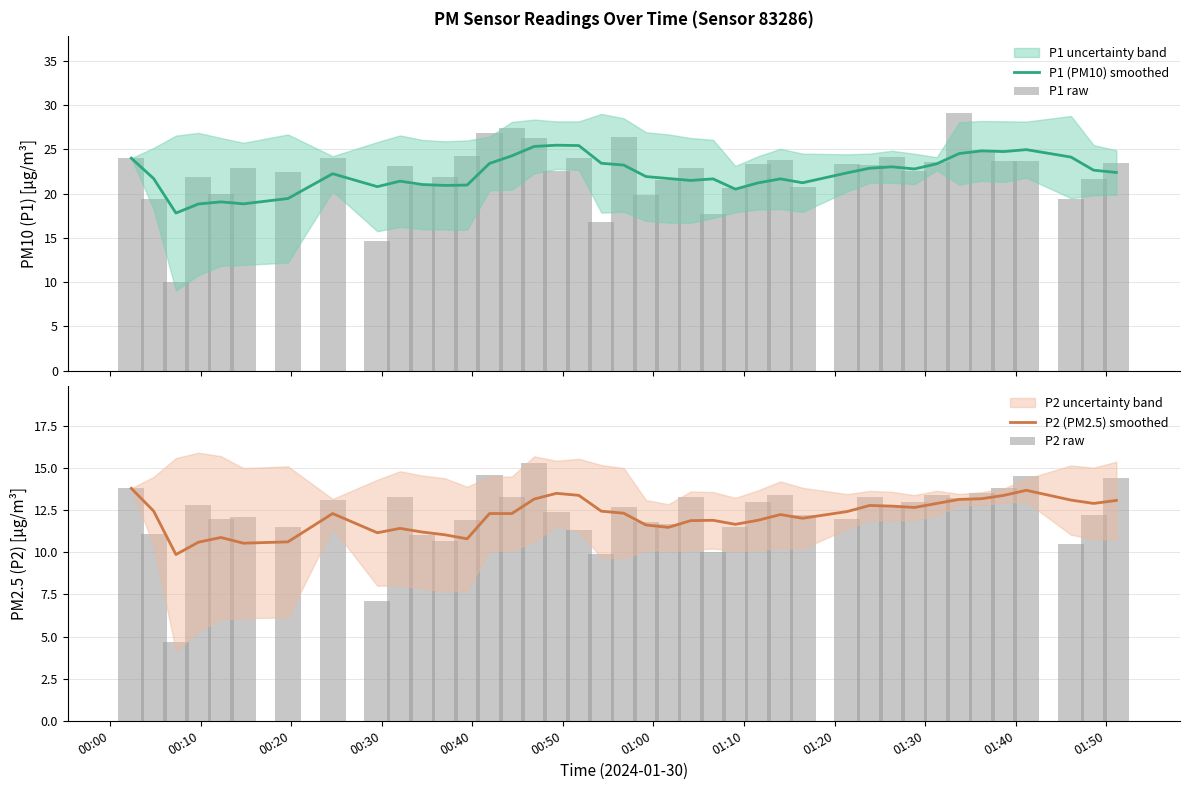

Reading left to right, list all the values displayed in this chart.

P1 (PM10) smoothed: 24.0	21.7	17.8	18.8	19.1	18.8	19.4	22.2	20.8	21.4	21.0	20.9	21.0	23.4	24.3	25.3	25.5	25.4	23.4	23.2	21.9	21.7	21.5	21.7	20.5	21.2	21.7	21.2	22.3	22.9	23.0	22.8	23.4	24.5	24.8	24.7	25.0	24.1	22.6	22.4
P1 raw: 24.0	19.4	10.0	21.9	20.0	22.9	22.4	24.0	14.6	23.1	21.0	21.9	24.2	26.8	27.4	26.3	22.6	24.0	16.8	26.4	19.8	21.5	22.9	17.7	20.6	23.3	23.8	20.7	23.3	23.2	24.1	22.6	23.6	29.1	24.7	23.7	23.7	19.4	21.7	23.4
P2 (PM2.5) smoothed: 13.8	12.4	9.9	10.6	10.9	10.5	10.6	12.3	11.2	11.4	11.2	11.0	10.8	12.3	12.3	13.2	13.5	13.4	12.4	12.3	11.6	11.5	11.9	11.9	11.7	11.9	12.2	12.0	12.4	12.8	12.7	12.7	12.9	13.1	13.2	13.4	13.7	13.1	12.9	13.1
P2 raw: 13.8	11.1	4.7	12.8	12.0	12.1	11.5	13.1	7.1	13.3	11.0	10.7	11.9	14.6	13.3	15.3	12.4	11.3	9.9	12.7	11.8	11.7	13.3	10.0	11.5	13.0	13.4	12.2	12.0	13.3	12.8	13.0	13.4	13.2	13.5	13.8	14.5	10.5	12.2	14.4